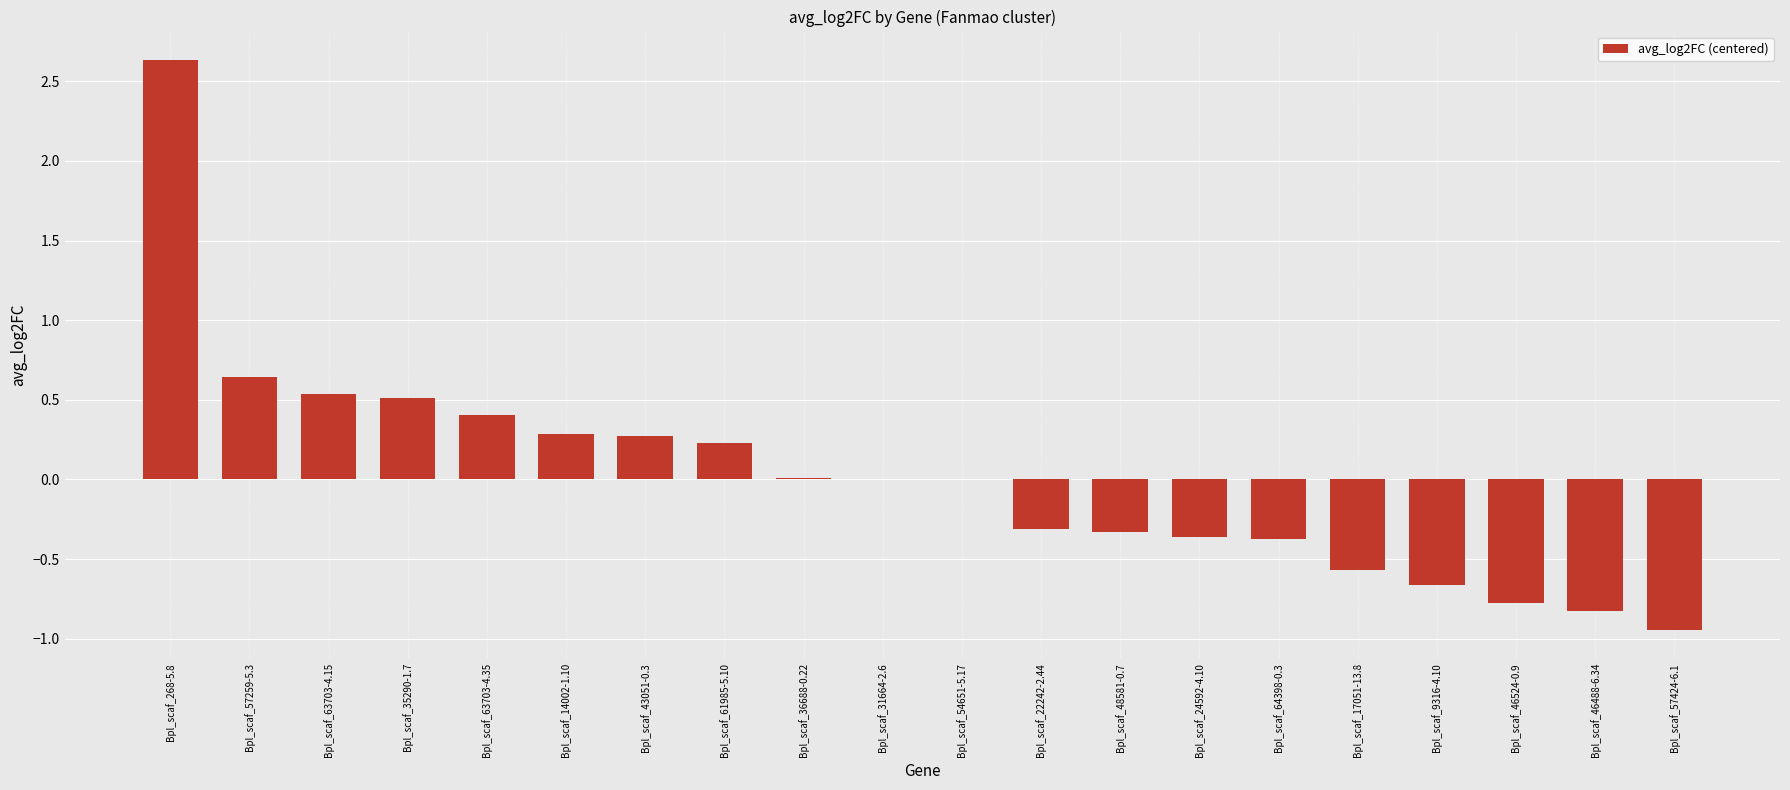

What is the approximate value at Bpl_scaf_17051-13.8?

-0.6